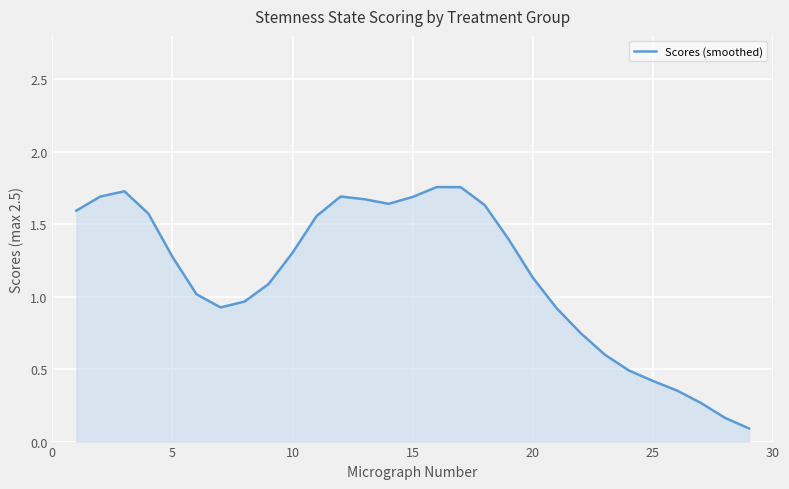

What is the difference between the maximum and minimum values?

1.7